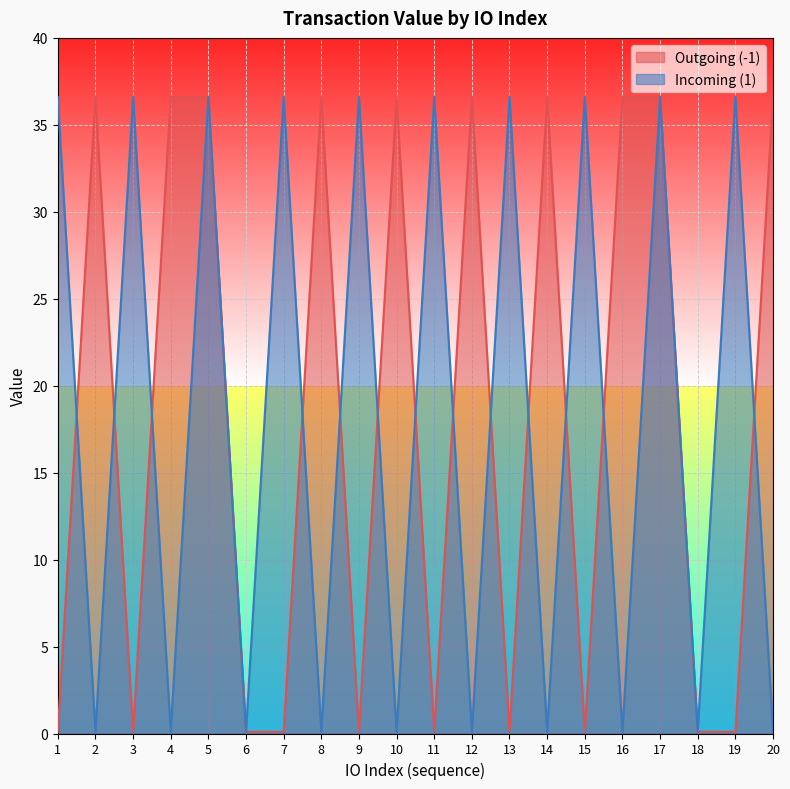

Is the value of Outgoing (-1) at 1 greater than the value of Incoming (1) at 14?

No